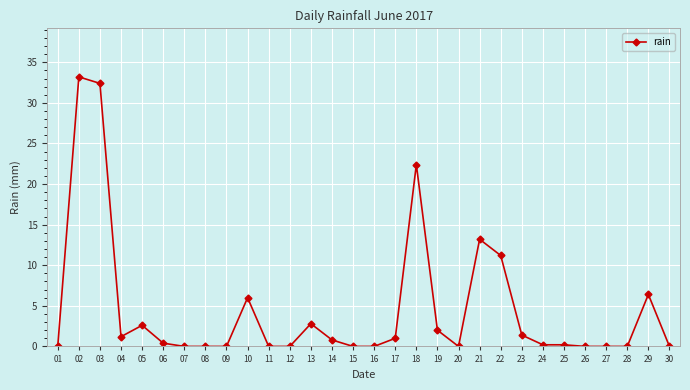

Count the number of data series in this chart.

1